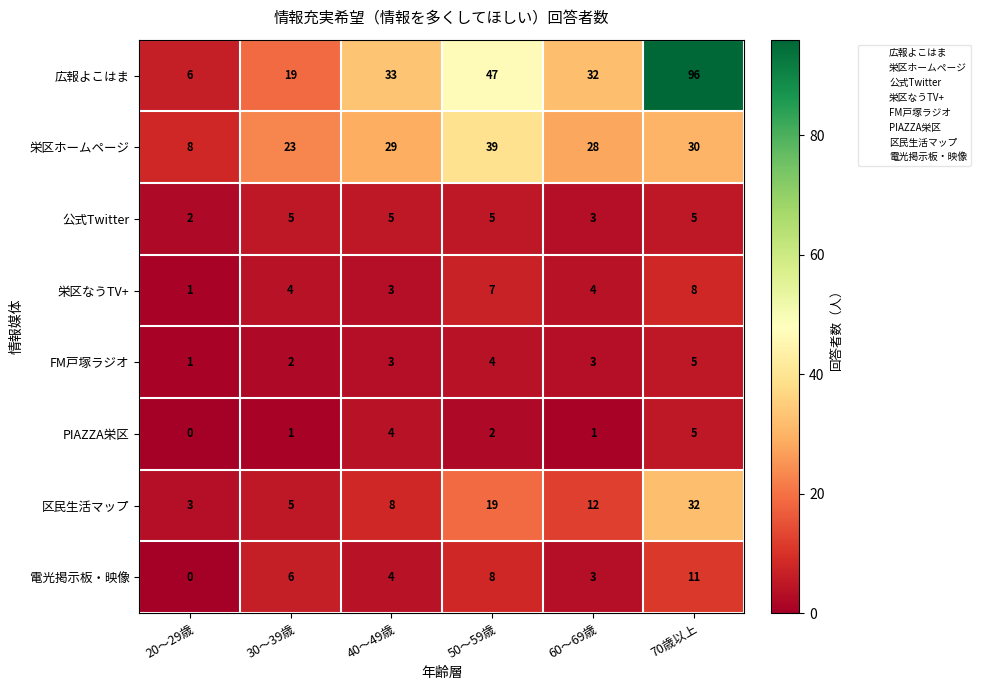

Is it true that 広報よこはま equals 57 at 40～49歳?

False